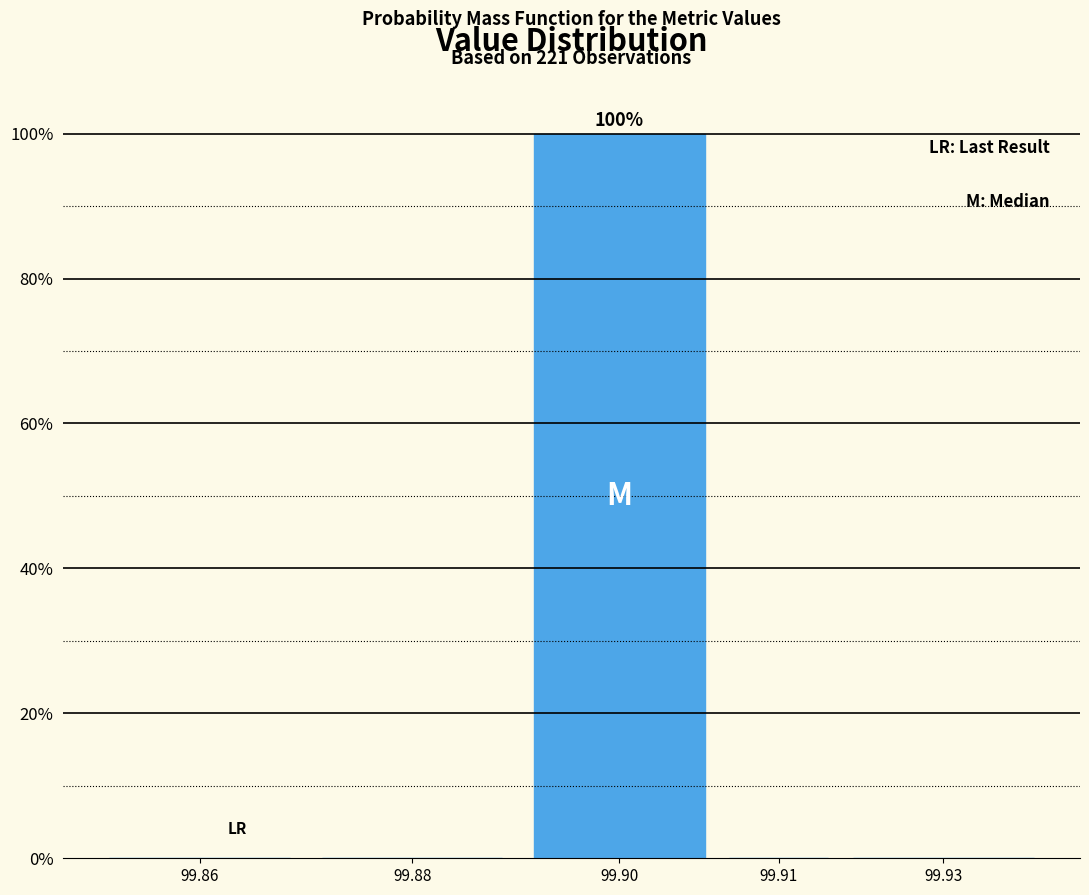

Reading left to right, what are all the values shown in this chart?

99.86=0	99.88=0	99.90=100	99.91=0	99.93=0